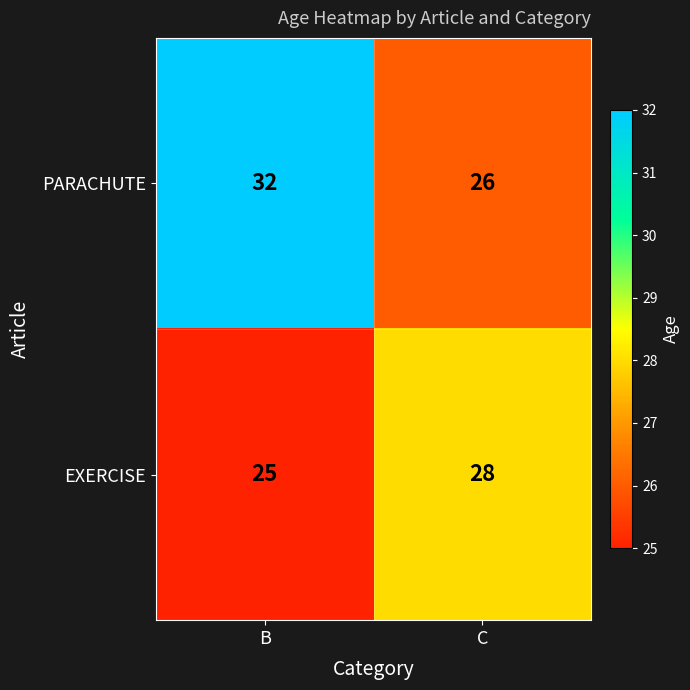

What is the sum of all EXERCISE values?

53